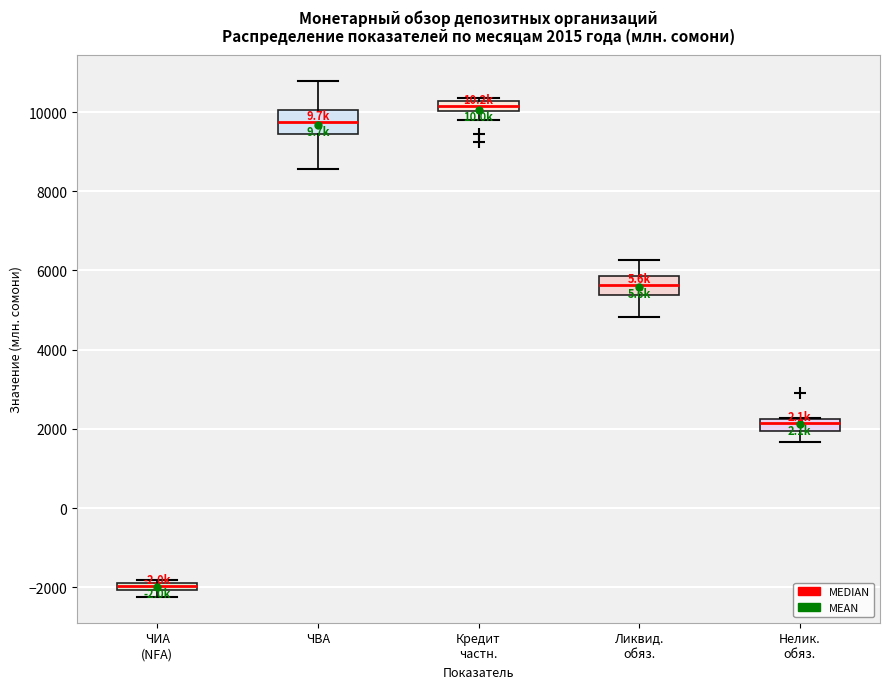

Which box's median line is the highest?

Кредит частн.